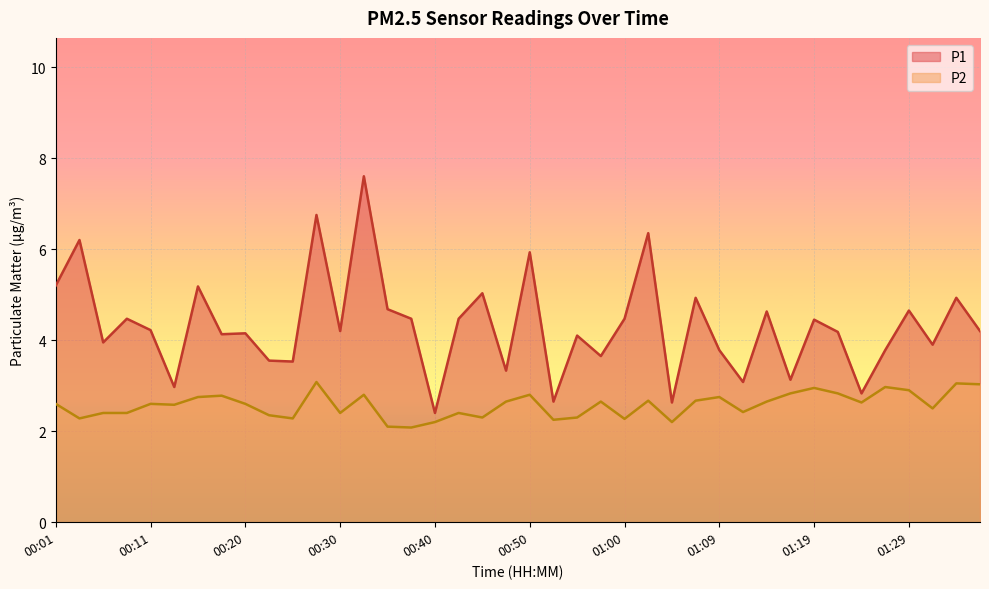

Which label corresponds to the largest value in the chart?

00:33